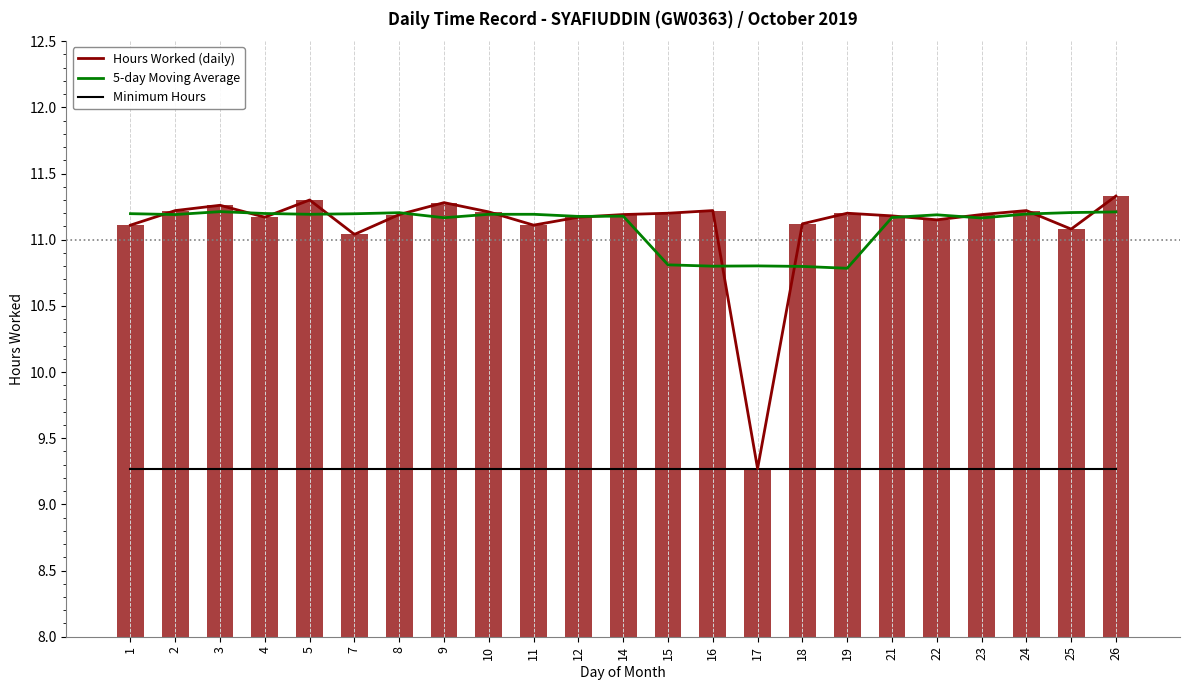

How many data points in 5-day Moving Average are less than 11?

5